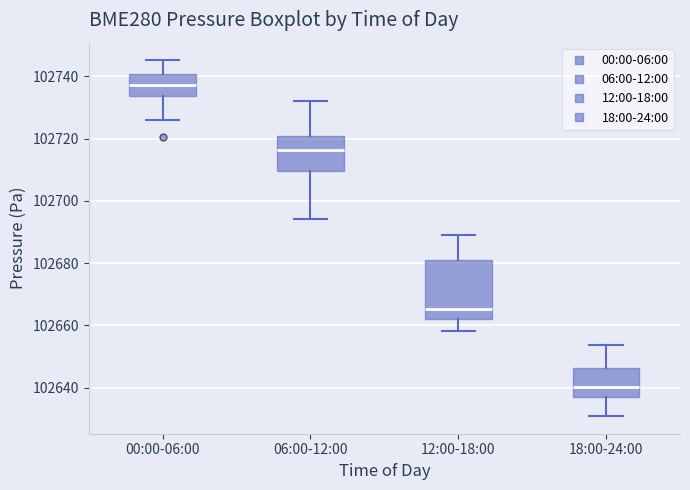

Which box has the lowest median line?

18:00-24:00